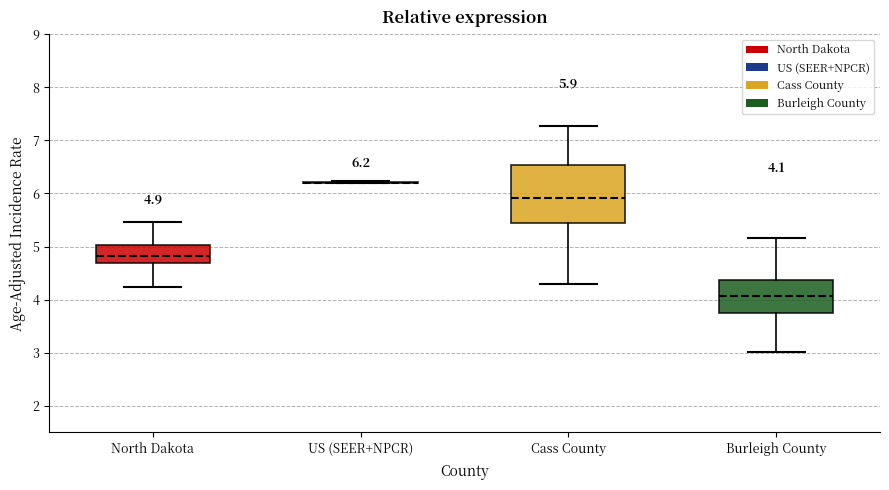

Which box is the tallest, from its lower edge to its upper edge?

Cass County